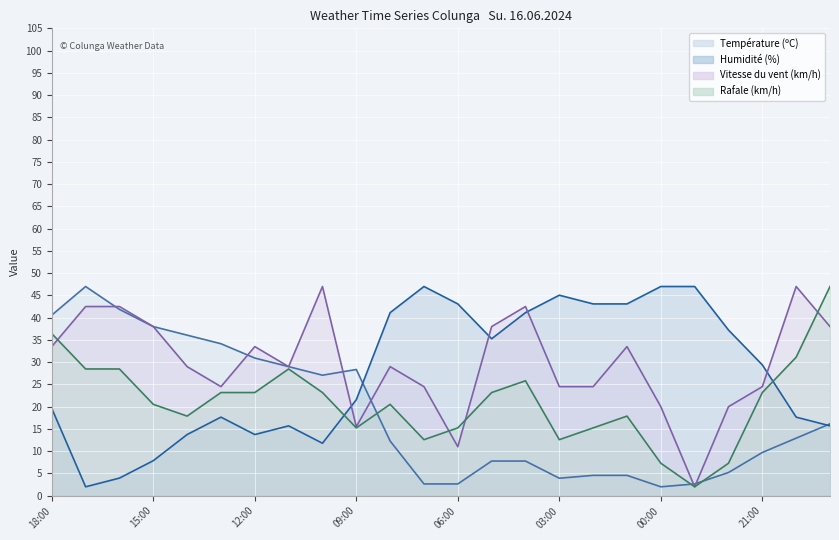

At 16, list the series in order from largest to smallest.

Humidité (%) (line), Vitesse du vent (km/h) (line), Rafale (km/h) (line), Température (ºC) (line)